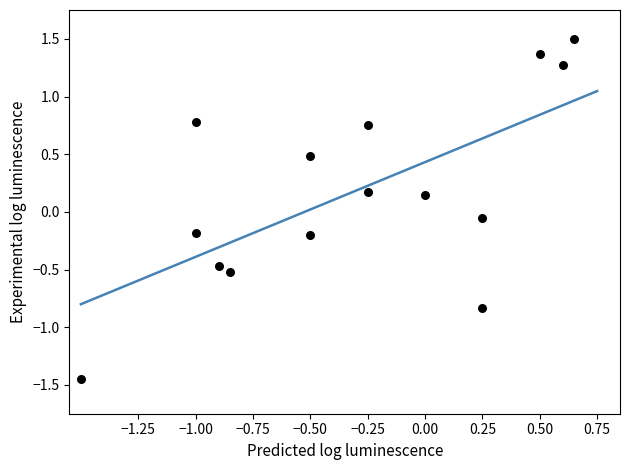

What is the range of X values (max minus min)?

2.1